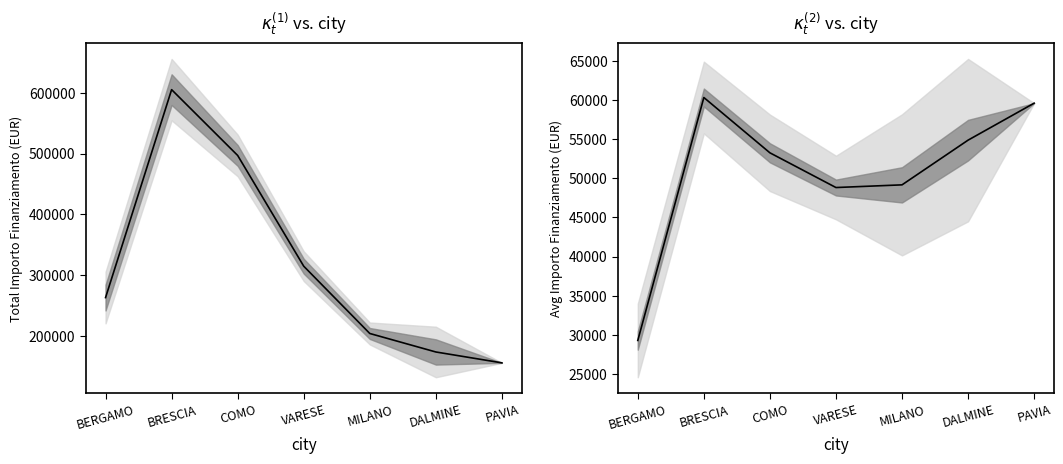

Reading left to right, list all the values displayed in this chart.

Total Funding (smoothed): 263587.8	604839.0	496819.7	315103.6	204669.4	174327.7	156482.2
Avg Funding (smoothed): 29287.5	60310.4	53246.9	48813.2	49156.3	54865.5	59587.1